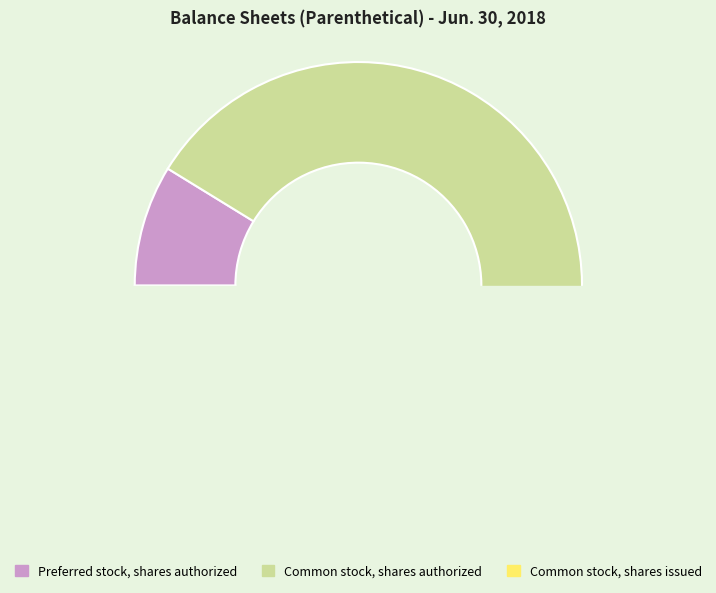

What is the total percentage of Common stock, shares authorized and Common stock, shares issued?

91.2%